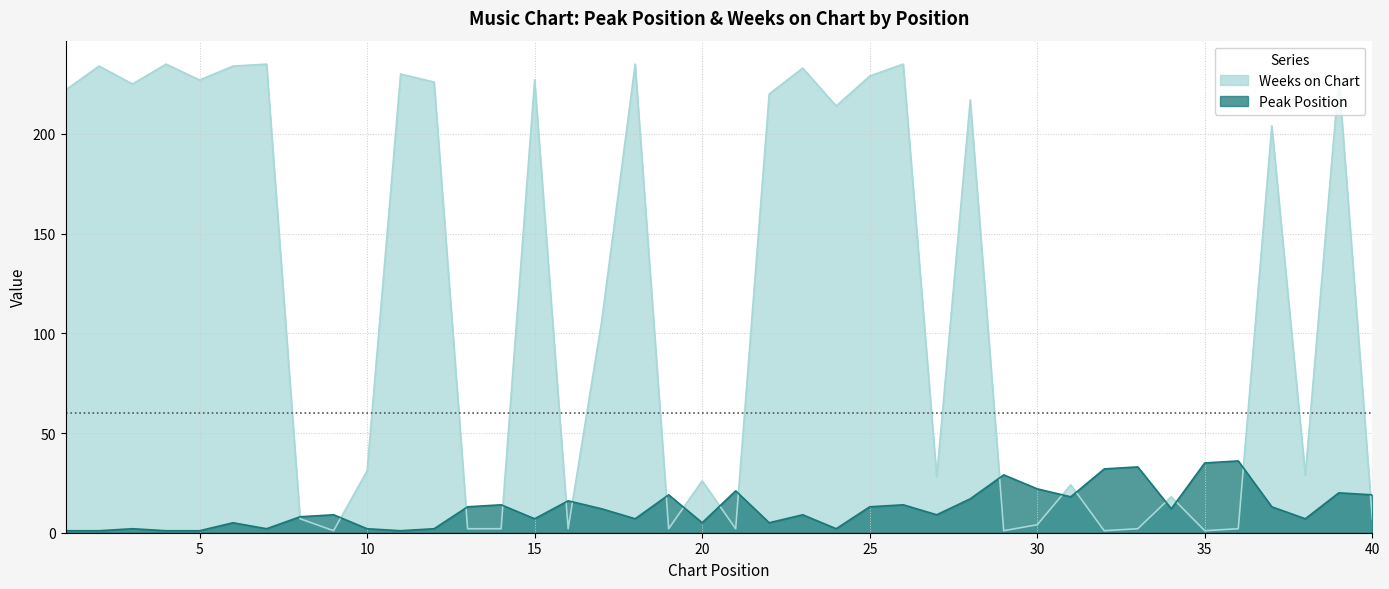

Which has a higher value, 4 or 9?

9